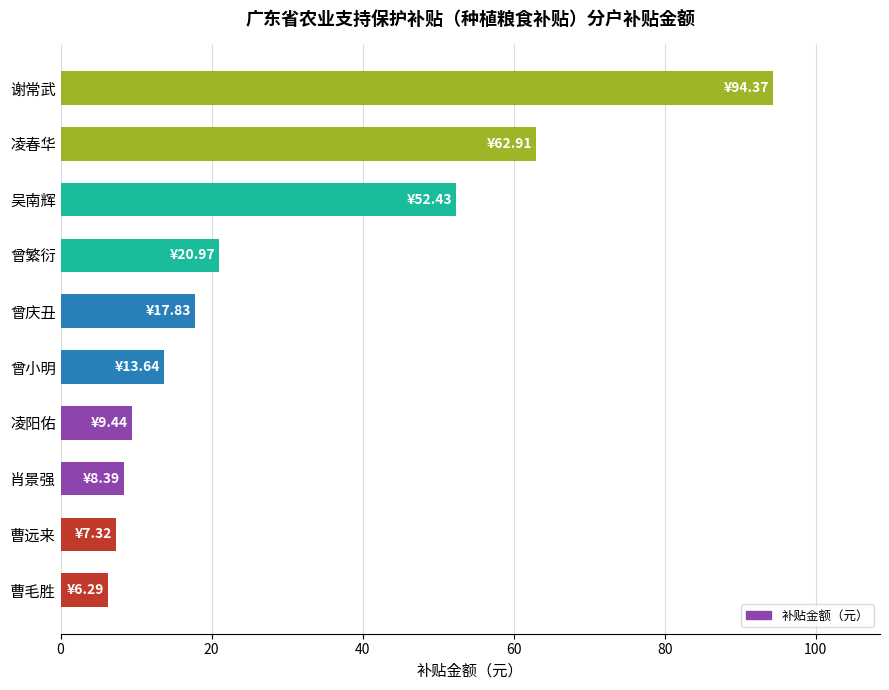

At which label is the value closest to 50?

吴南辉